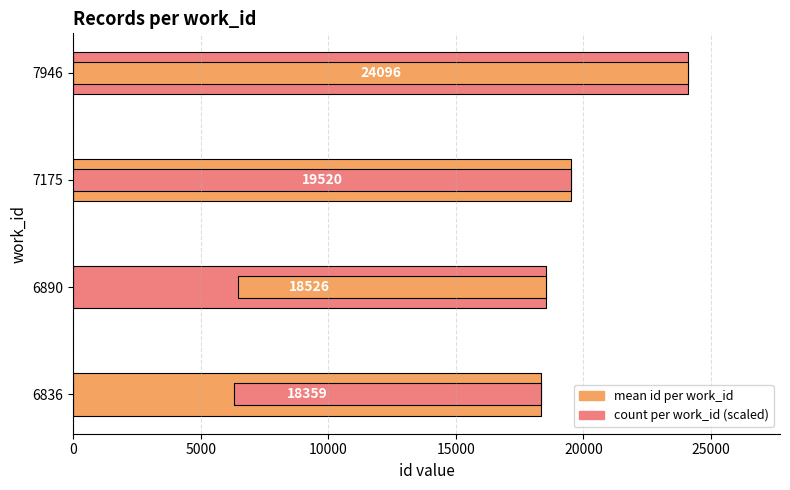

Reading right to left, what are all the values shown in this chart?

mean id: 24096.5	19519.5	18526.0	18359.0
count (scaled): 24096.5	24096.5	12048.2	12048.2